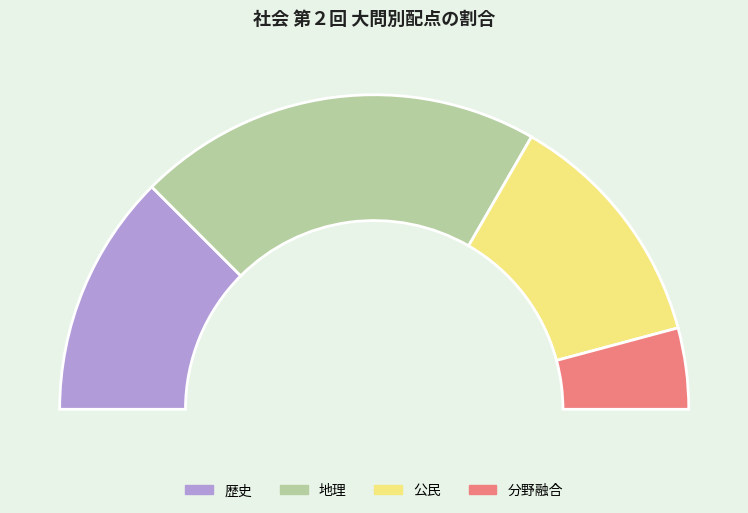

True or false: 分野融合 accounts for 8% of the total.

True